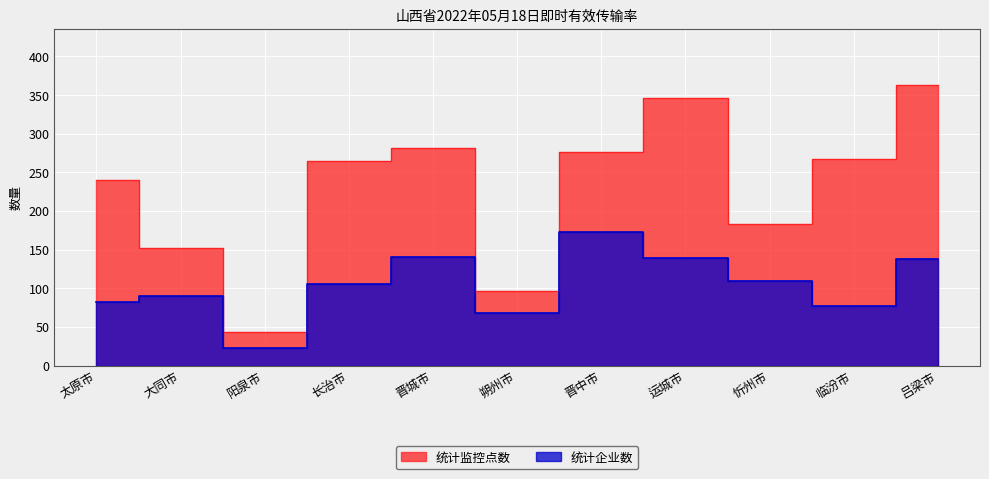

What is the average value of the 统计企业数 series?

104